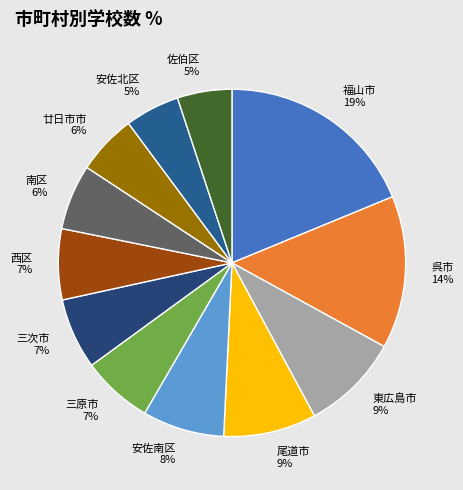

To the nearest percent, what portion does 東広島市 represent?

9%